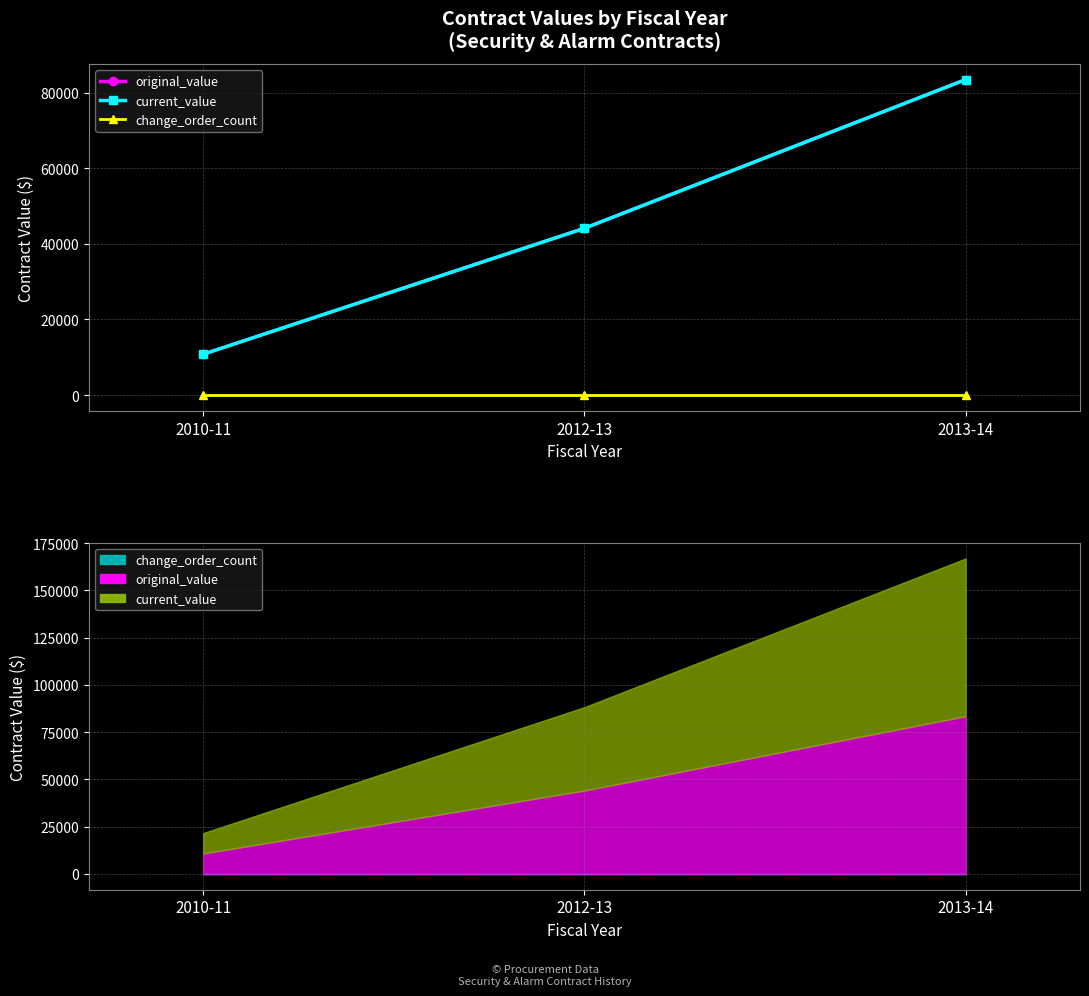

At 2010-11, list the series in order from largest to smallest.

original_value, current_value, change_order_count